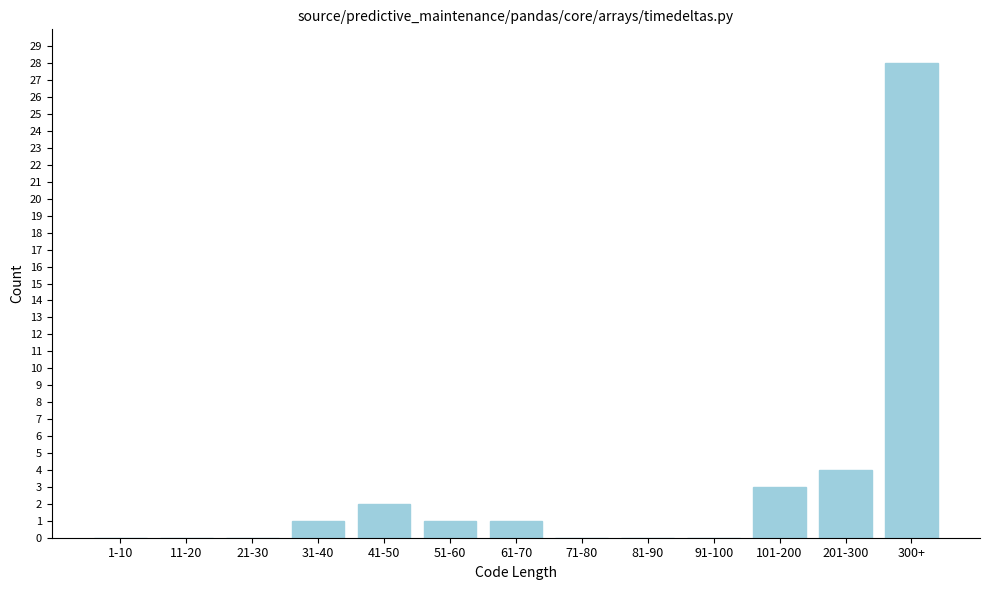

Reading left to right, what are all the values shown in this chart?

1-10=0	11-20=0	21-30=0	31-40=1	41-50=2	51-60=1	61-70=1	71-80=0	81-90=0	91-100=0	101-200=3	201-300=4	300+=28